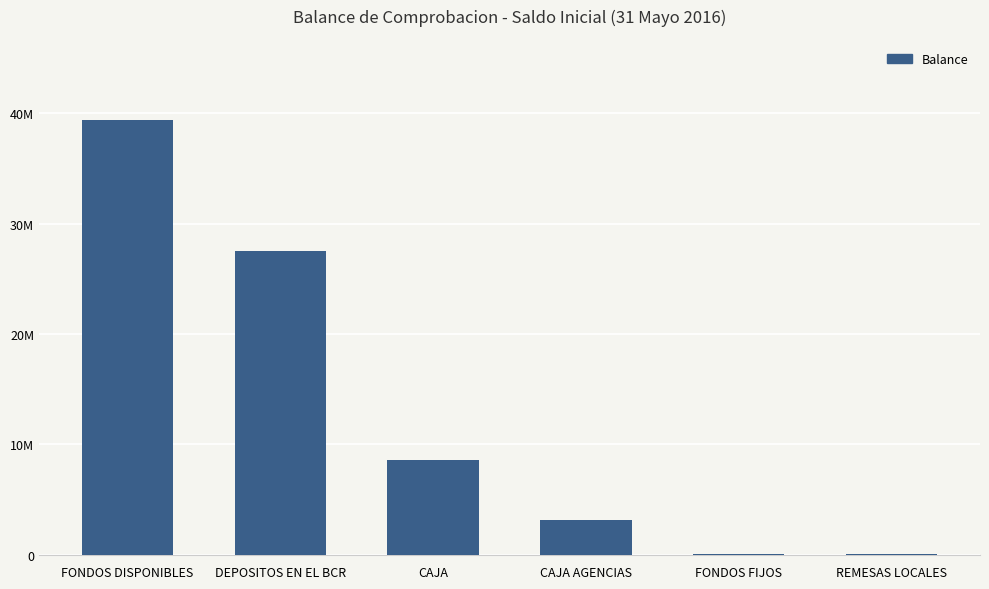

Rank the categories by value from lowest to highest.

FONDOS FIJOS, REMESAS LOCALES, CAJA AGENCIAS, CAJA, DEPOSITOS EN EL BCR, FONDOS DISPONIBLES